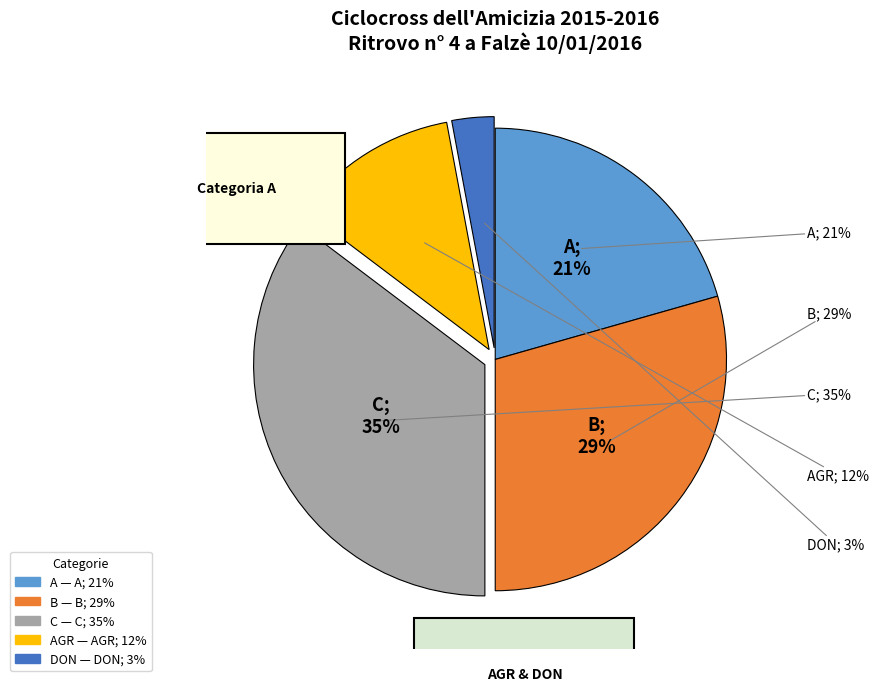

To the nearest percent, what is the average slice percentage?

20%